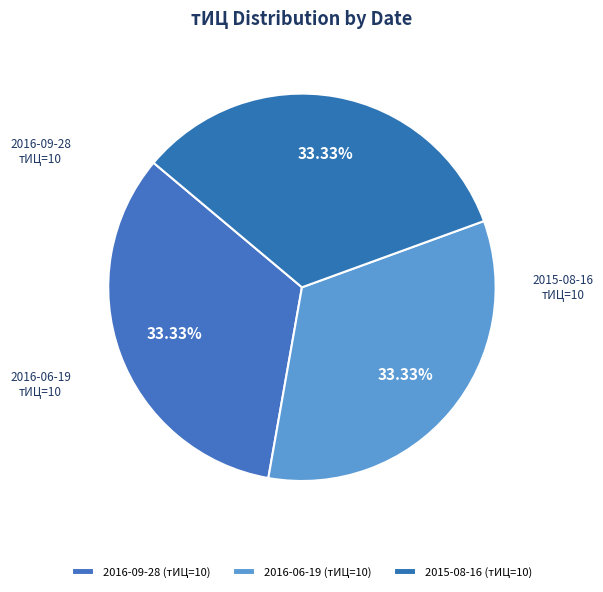

Combined, do 2016-06-19 and 2016-09-28 account for over 50%?

Yes